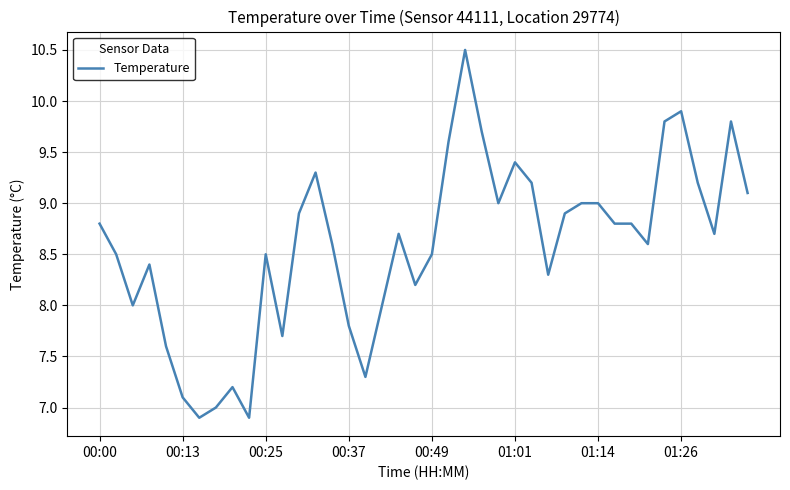

What is the greatest value displayed?

10.5